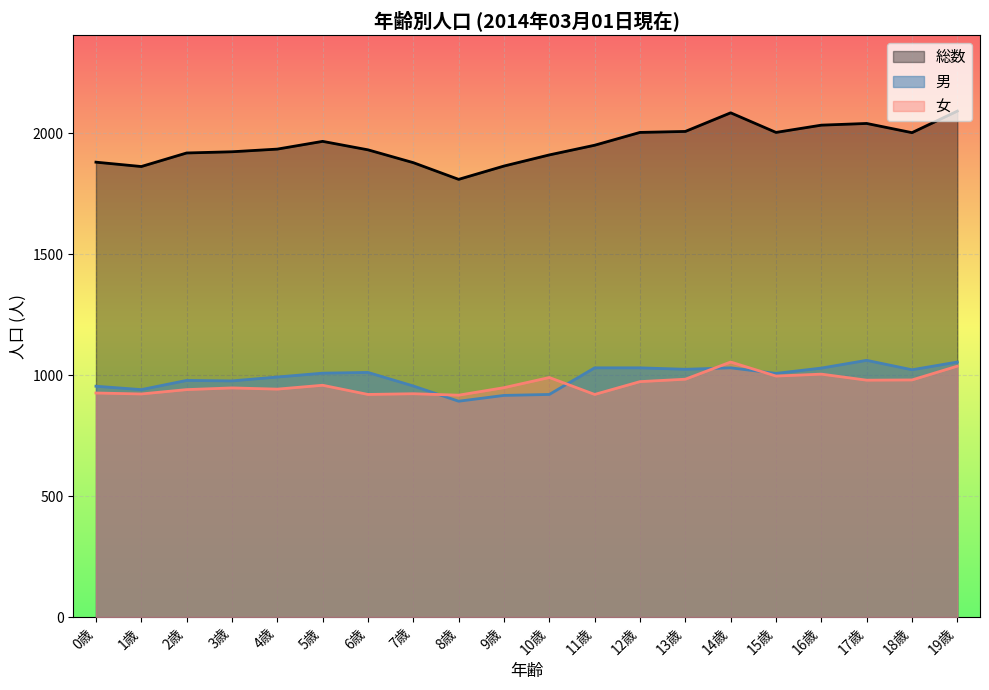

Count the number of categories in the chart.

20